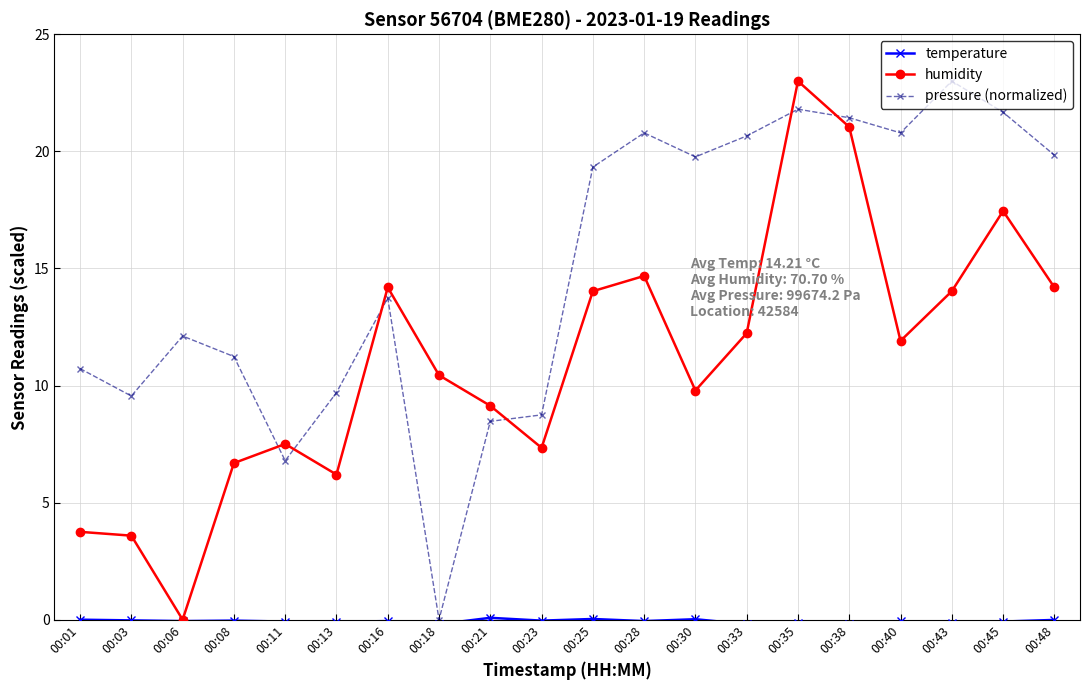

At which category is the sum across all series the highest?

00:35